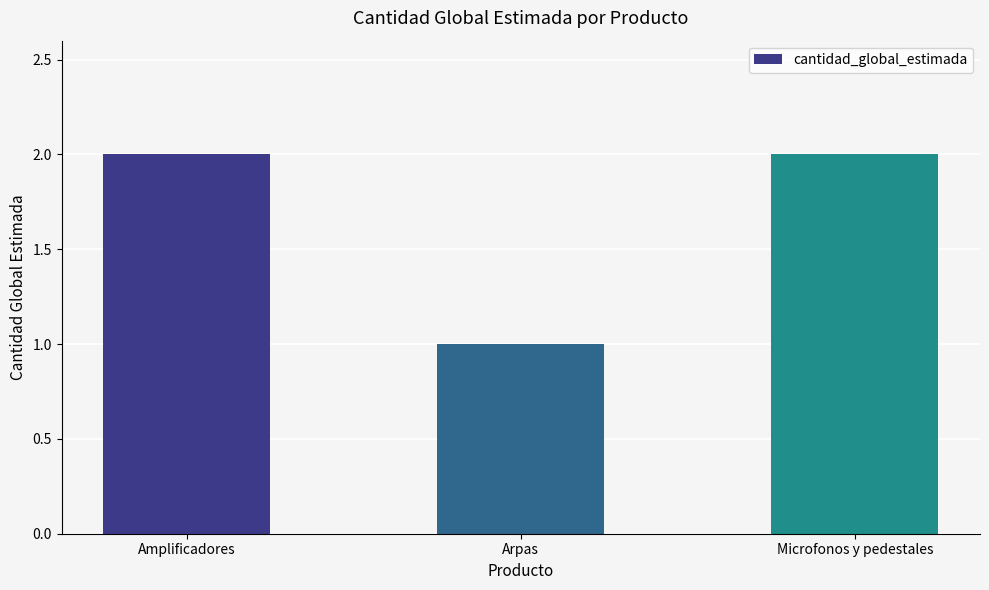

What is the maximum value shown in the chart?

2